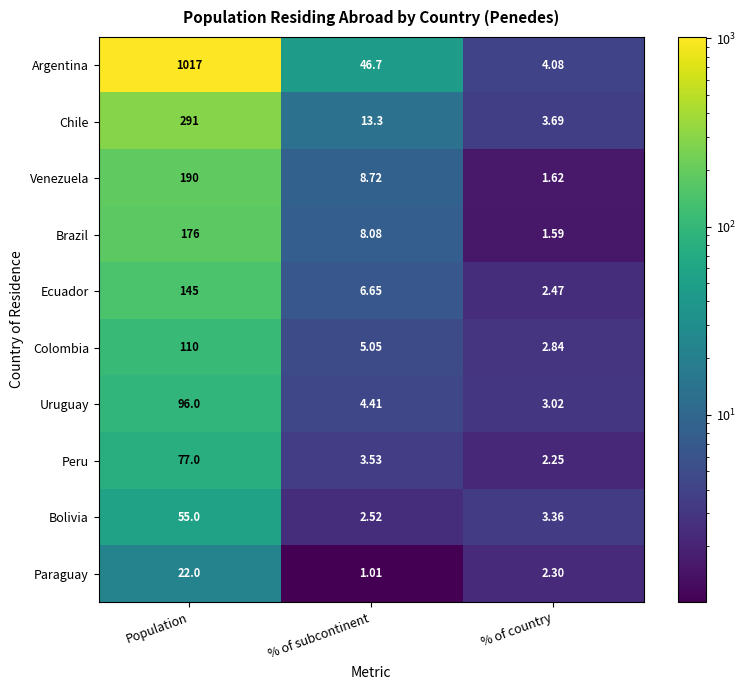

Which category has the highest value in the Brazil series?

Population